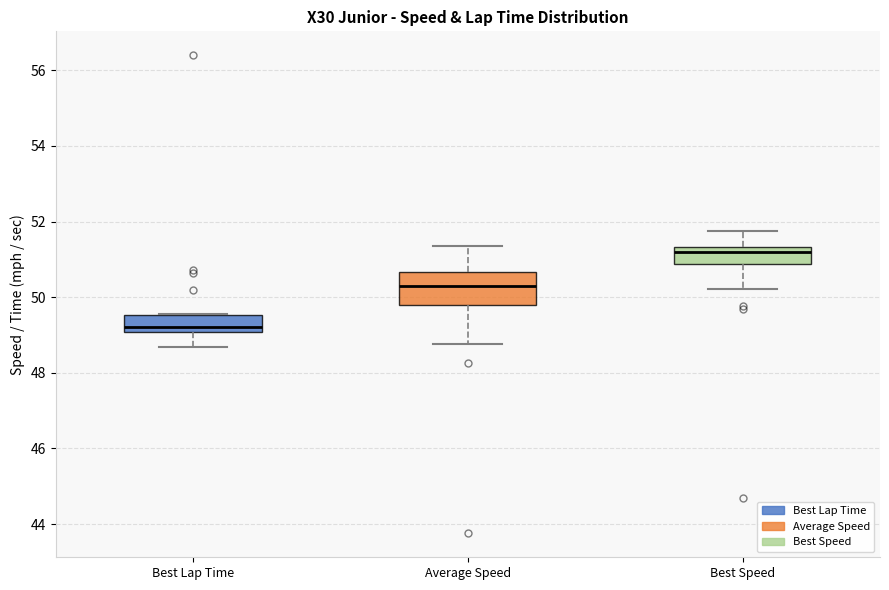

Which box's median line is the lowest?

Best Lap Time